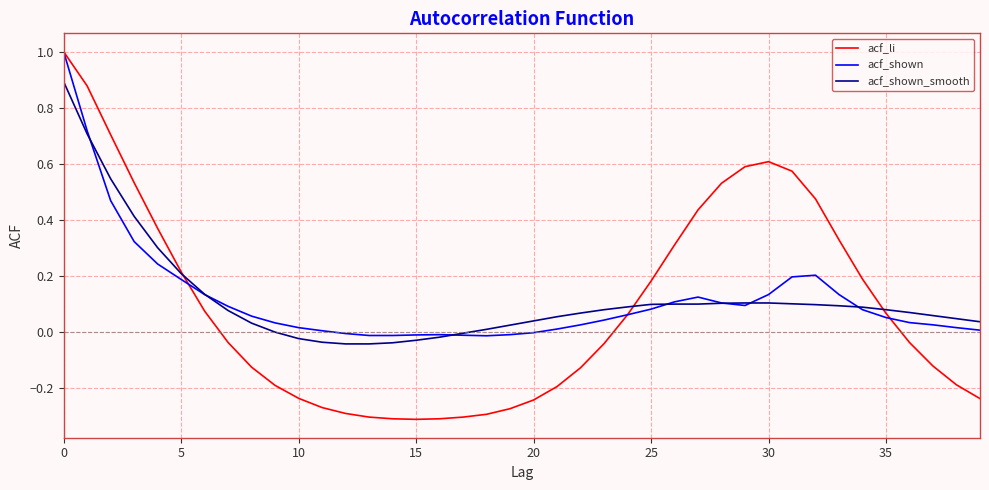

Which series has the largest range (max minus min)?

acf_li